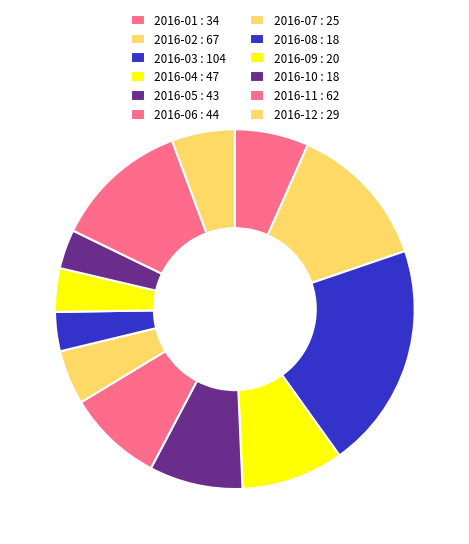

Count the number of slices in the pie.

12